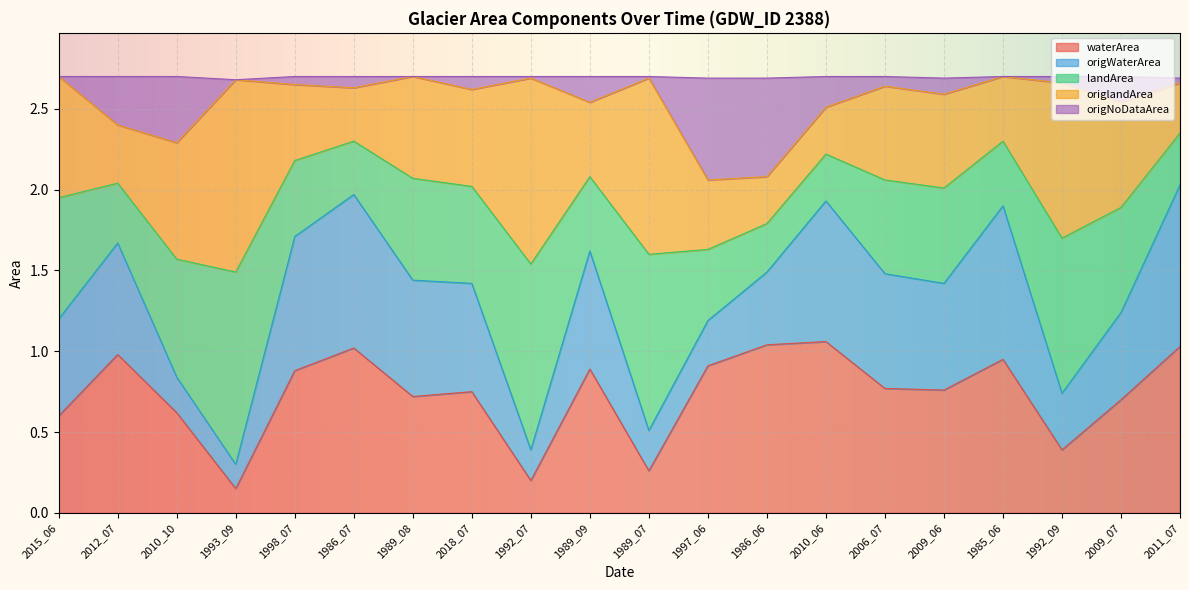

What is the minimum value shown in the chart?

0.1